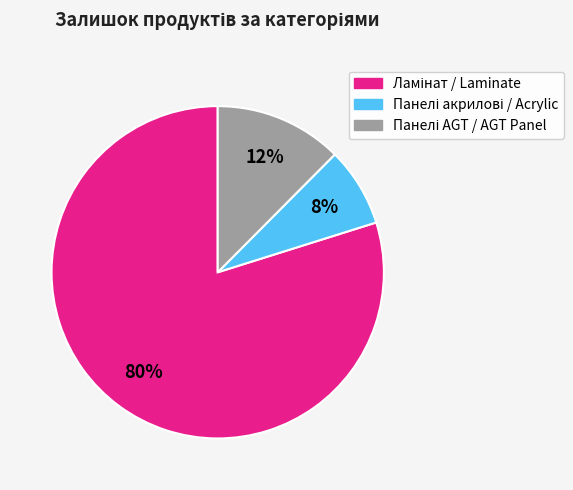

To the nearest percent, what is the average slice percentage?

33%